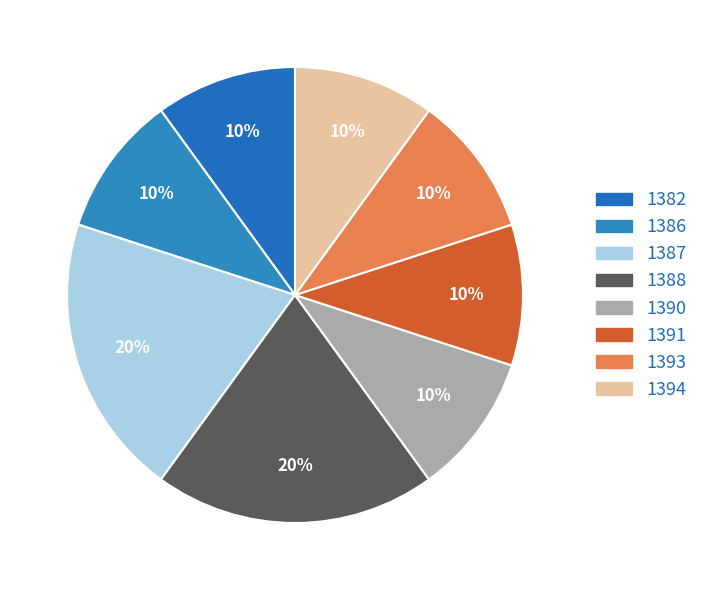

To the nearest percent, what is the difference between the 1386 and 1387 slice percentages?

10%